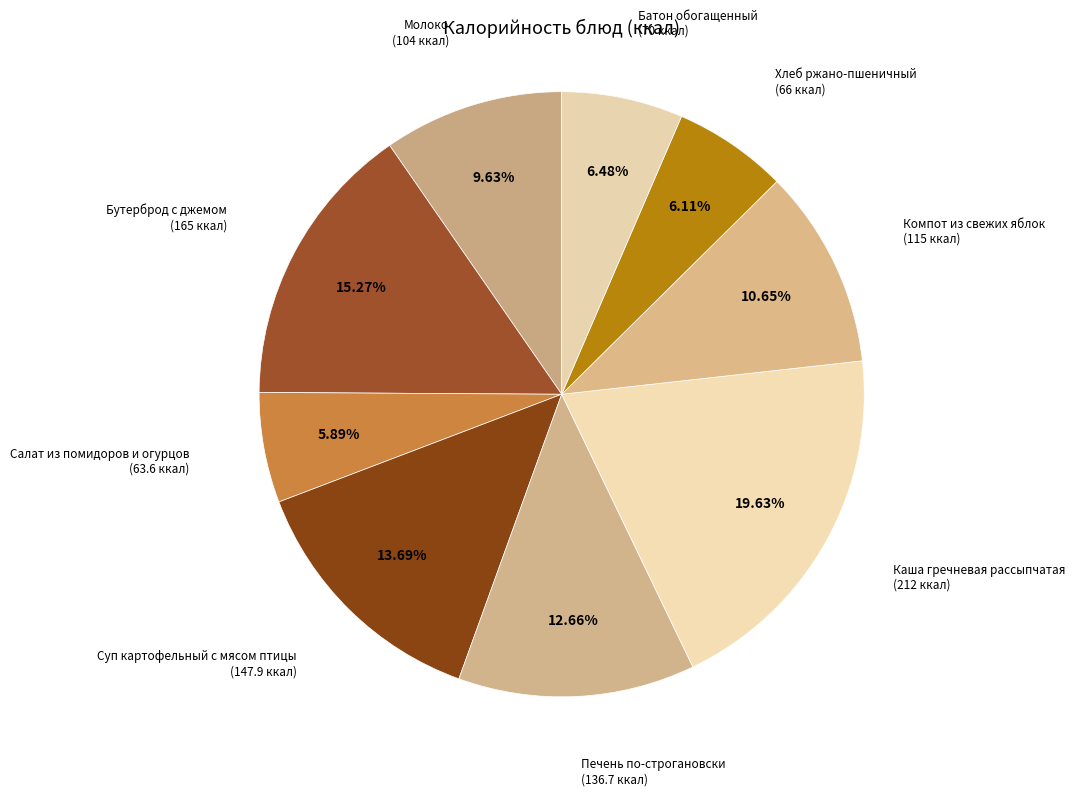

What is the ratio of the value at Бутерброд с джемом (165 ккал) to the value at Компот из свежих яблок (115 ккал)?

1.4